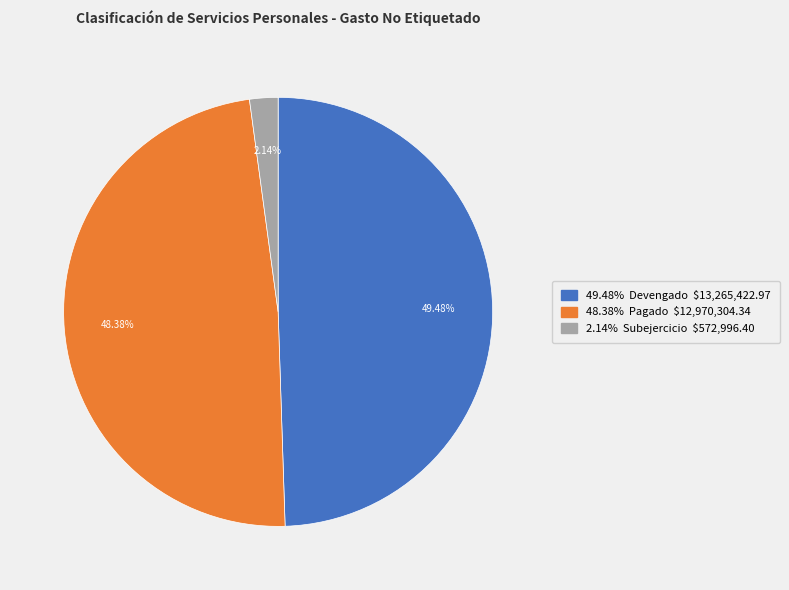

Is there a majority slice in this chart?

No